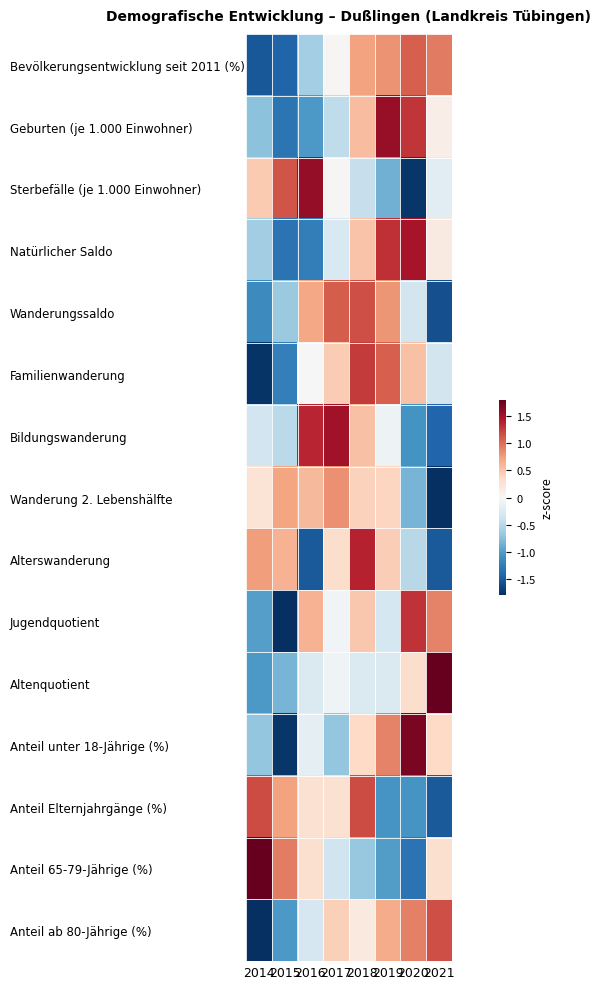

Between 2020 and 2021, which series saw the biggest shift?

Altenquotient